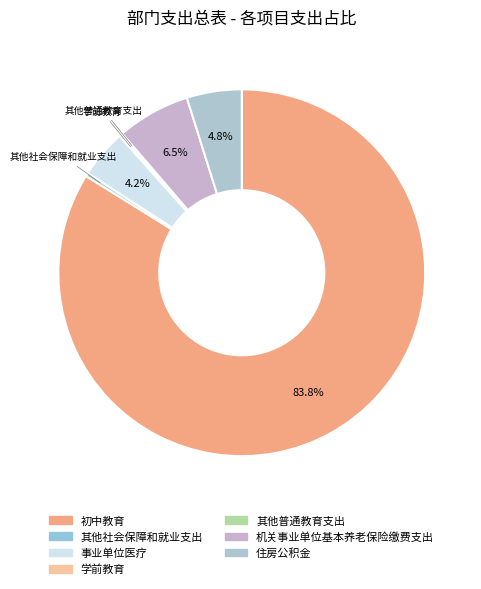

Which category has the biggest portion of the pie?

初中教育